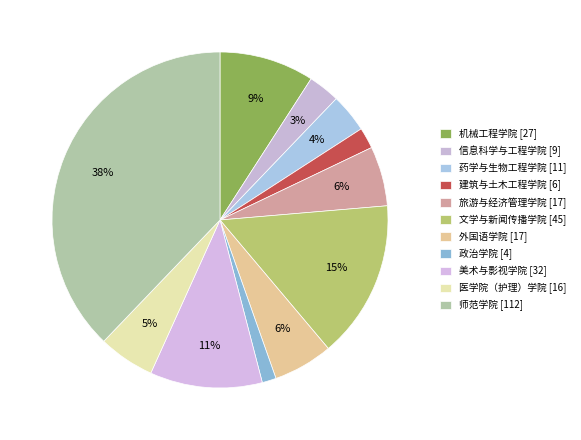

To the nearest percent, what is the difference between the largest and smallest slice percentages?

36%